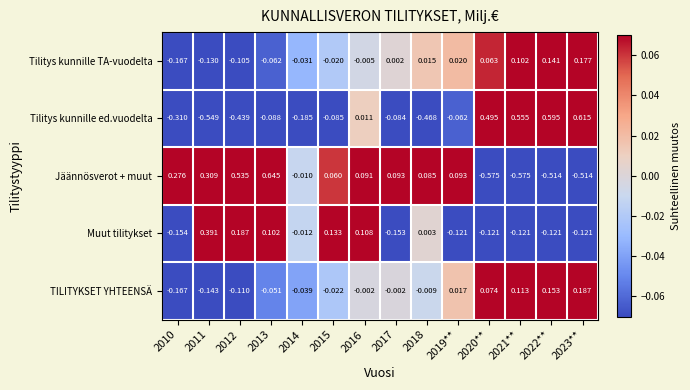

At how many categories does at least one series exceed 0?

13